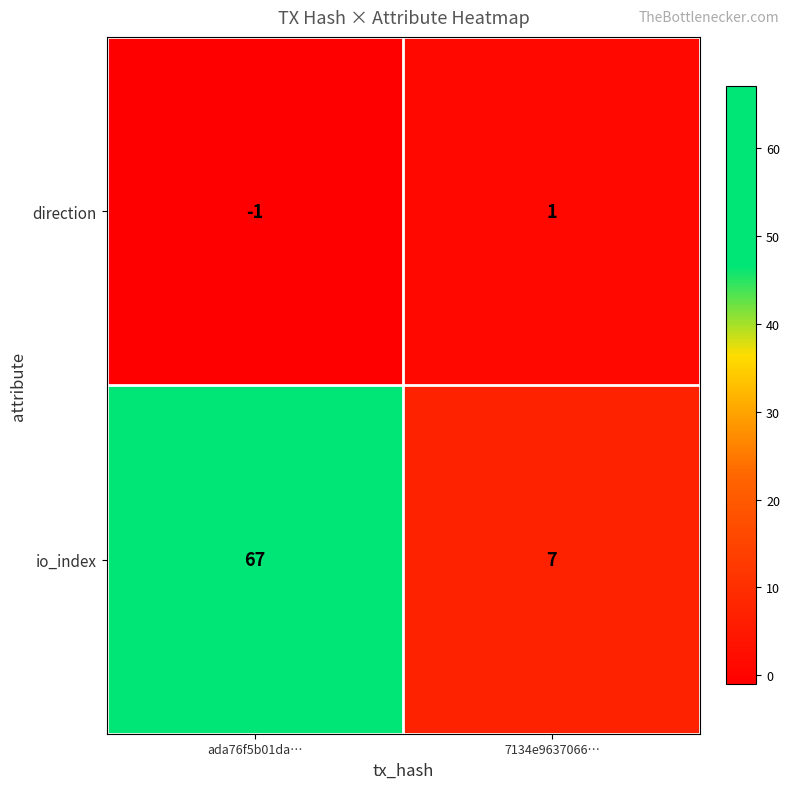

Reading left to right, what are all the values shown in this chart?

direction: ada76f5b01da…=-1	7134e9637066…=1
io_index: ada76f5b01da…=67	7134e9637066…=7